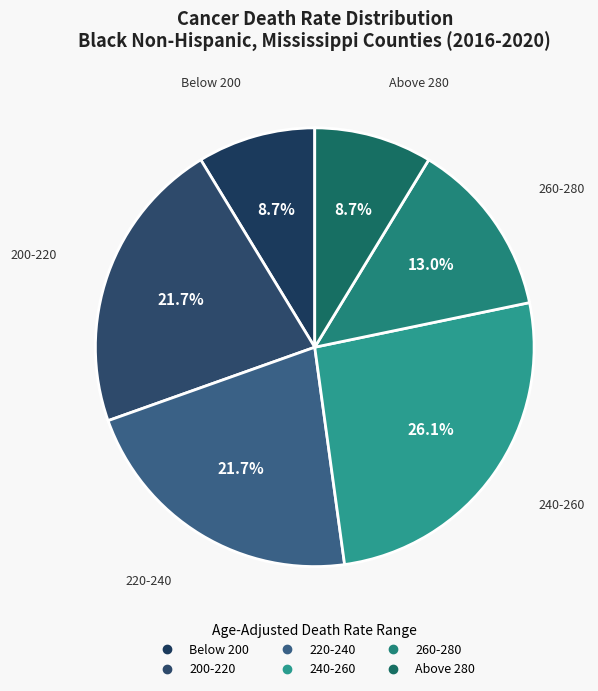

Count the number of slices in the pie.

6